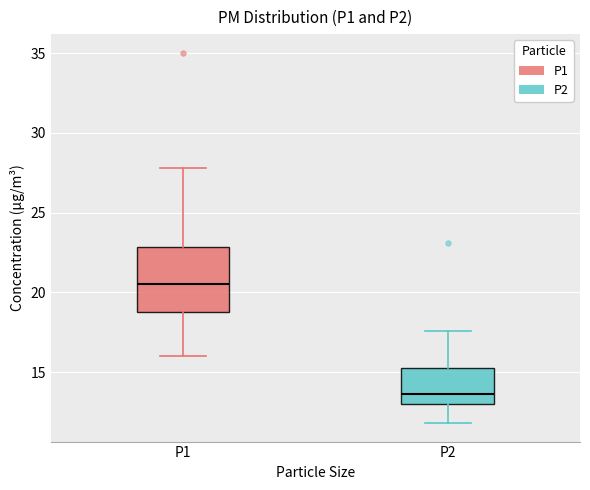

Which box's median line is the lowest?

P2